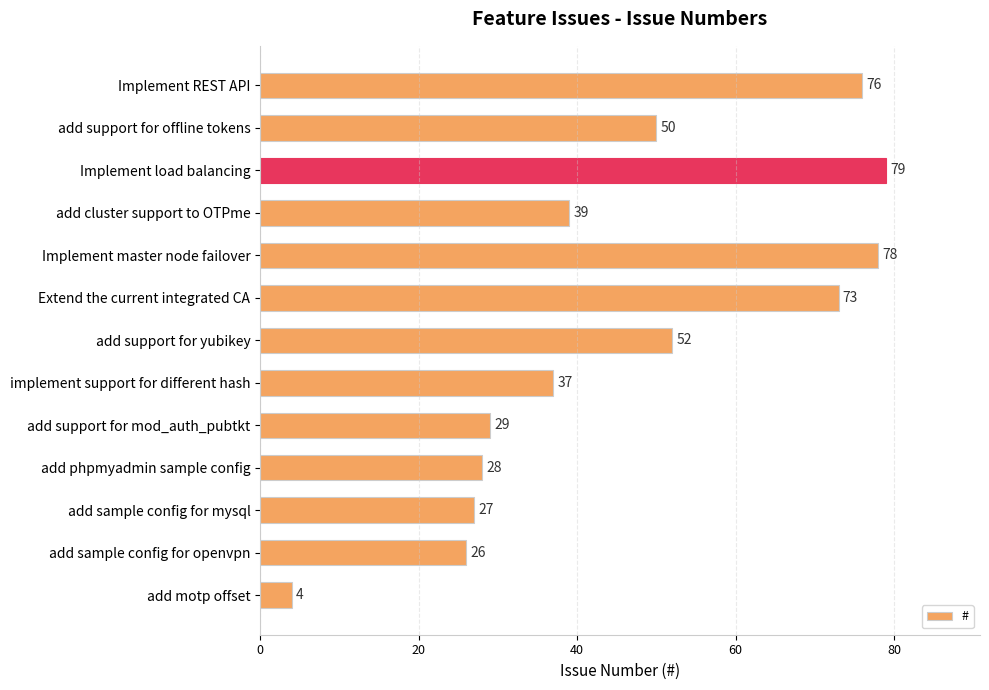

Rank the categories by value from highest to lowest.

Implement load balancing, Implement master node failover, Implement REST API, Extend the current integrated CA, add support for yubikey, add support for offline tokens, add cluster support to OTPme, implement support for different hash, add support for mod_auth_pubtkt, add phpmyadmin sample config, add sample config for mysql, add sample config for openvpn, add motp offset